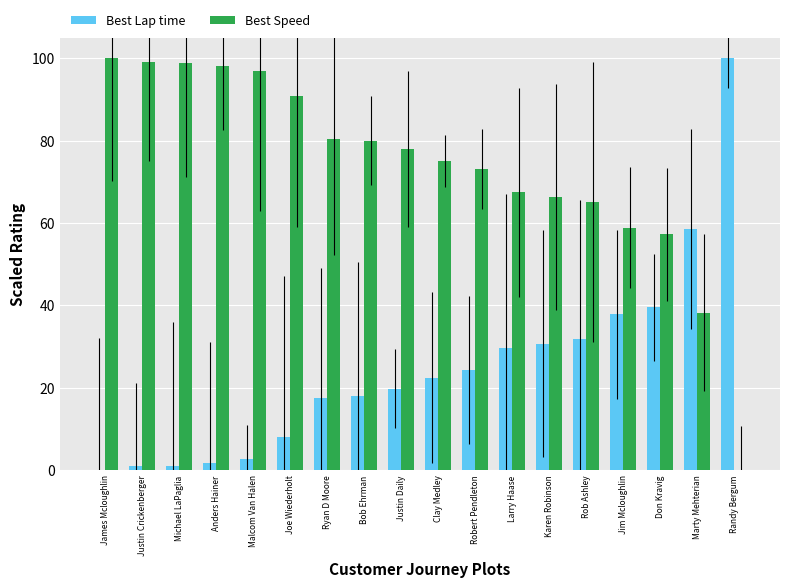

What is the greatest value displayed?

100.0